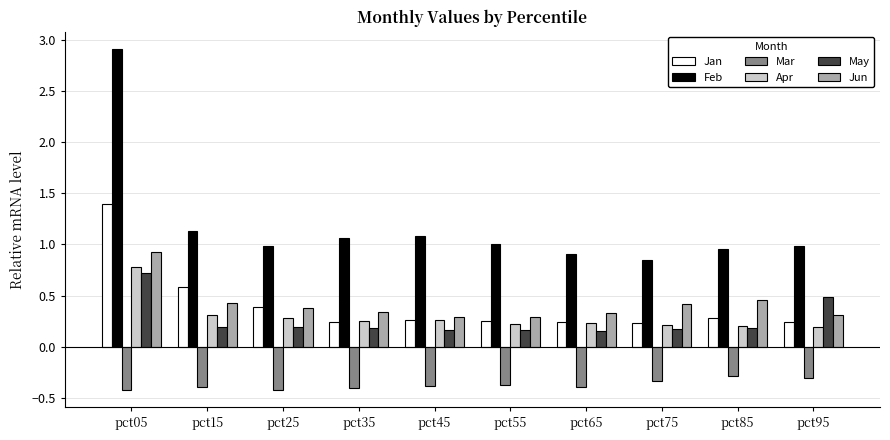

Which series has the largest range (max minus min)?

Feb